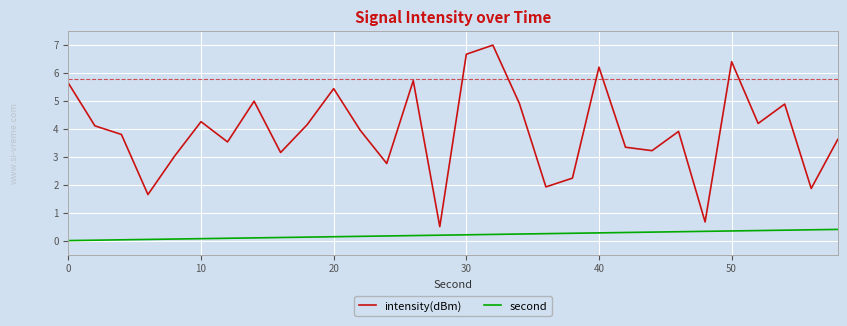

Is this an area chart (filled region under the line)?

No